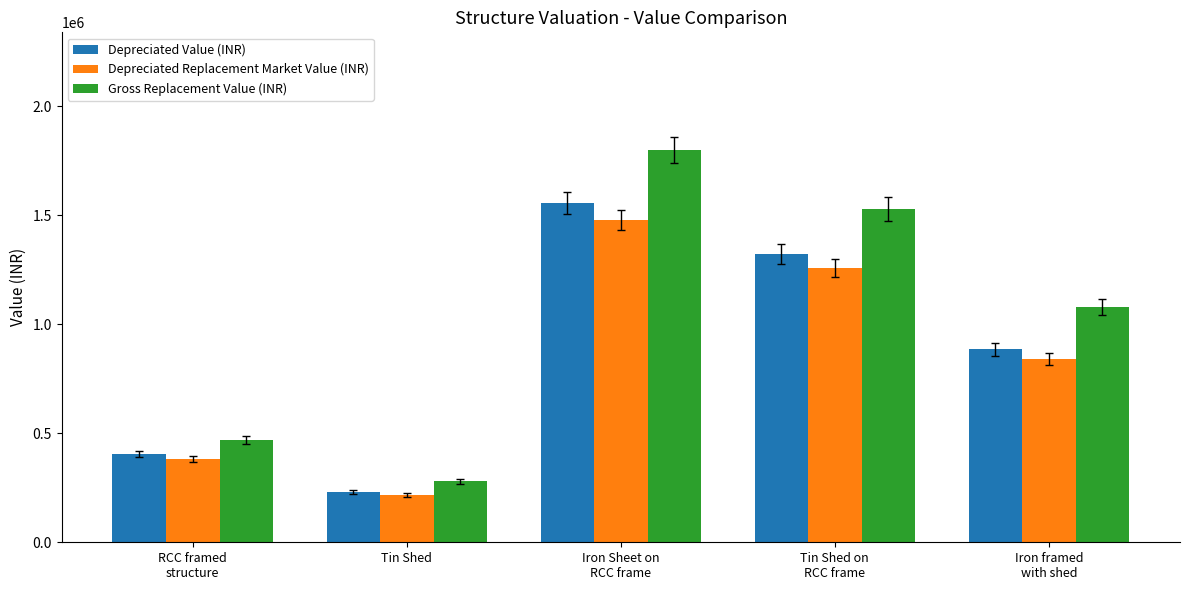

The Depreciated Replacement Market Value (INR) series shows 384168.1 at RCC framed
structure. True or false?

True